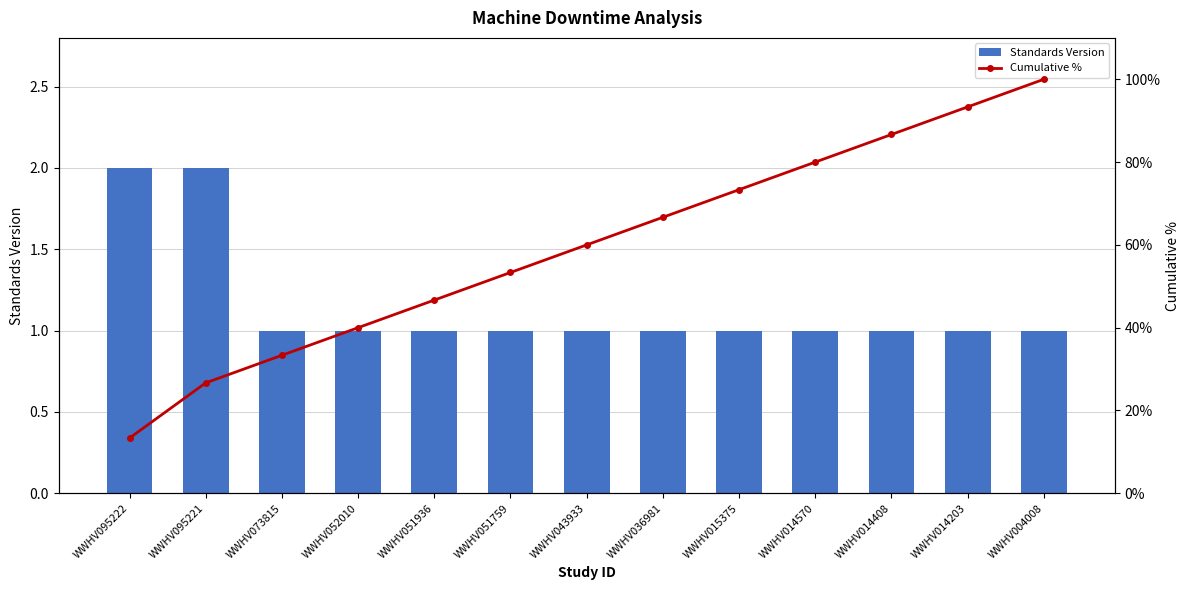

What is the spread (max minus min) of values at WWHV052010?

39.0